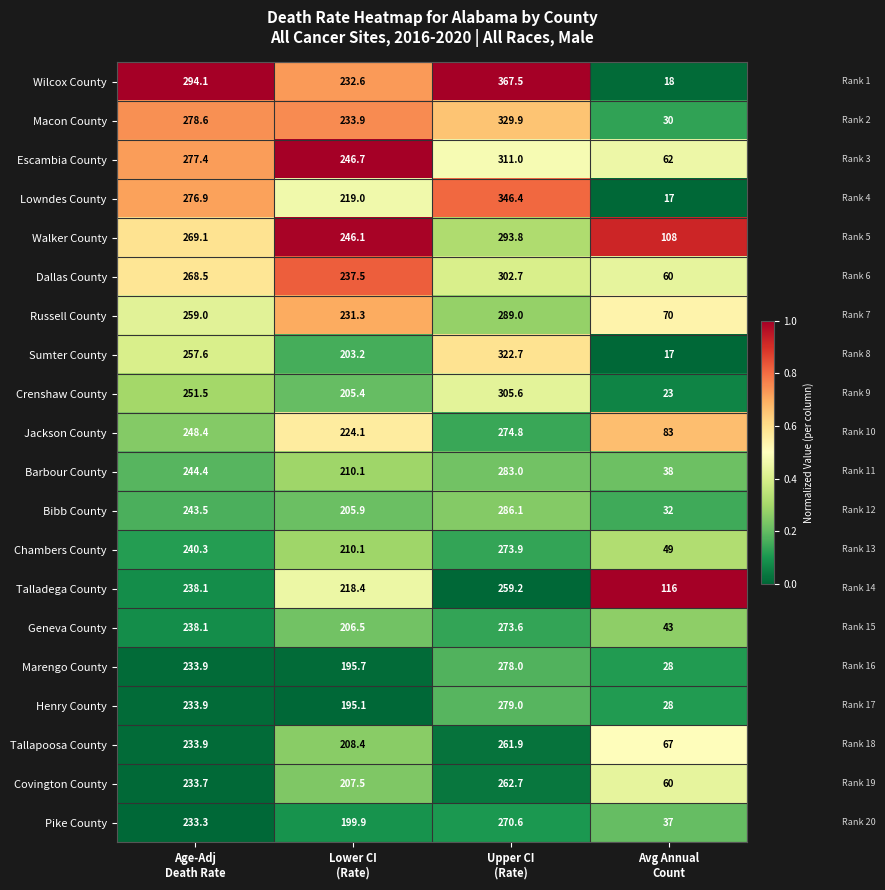

What is the difference between the maximum and second lowest values in the Escambia County series?

64.3